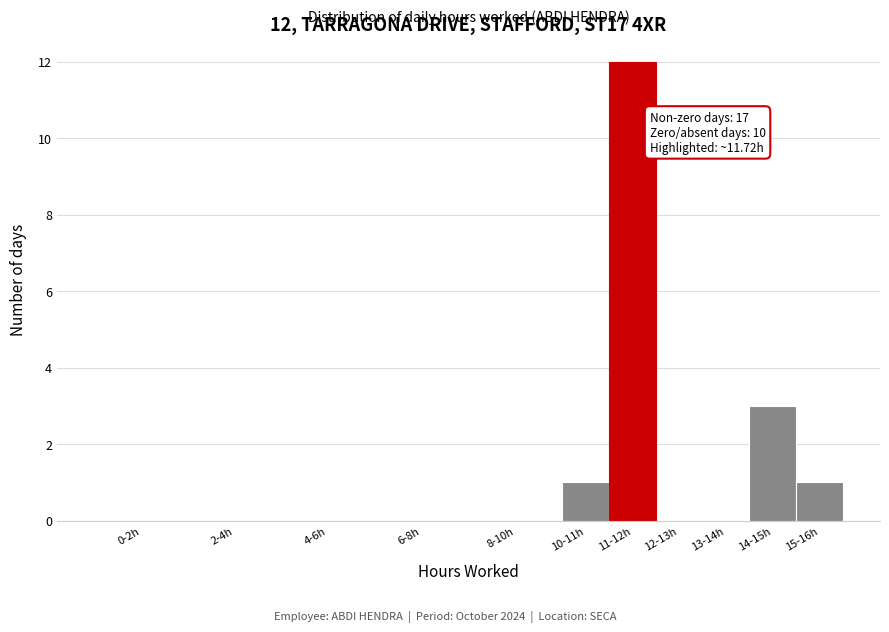

Reading left to right, list all the values displayed in this chart.

0-2h=0	2-4h=0	4-6h=0	6-8h=0	8-10h=0	10-11h=1	11-12h=12	12-13h=0	13-14h=0	14-15h=3	15-16h=1